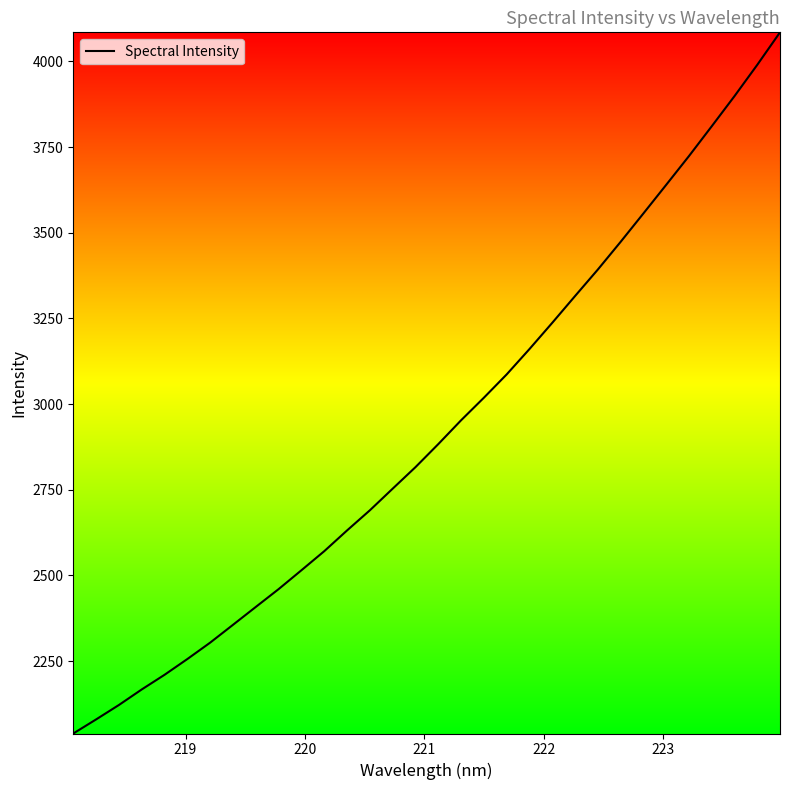

What is the difference between the maximum and minimum values?

2046.6